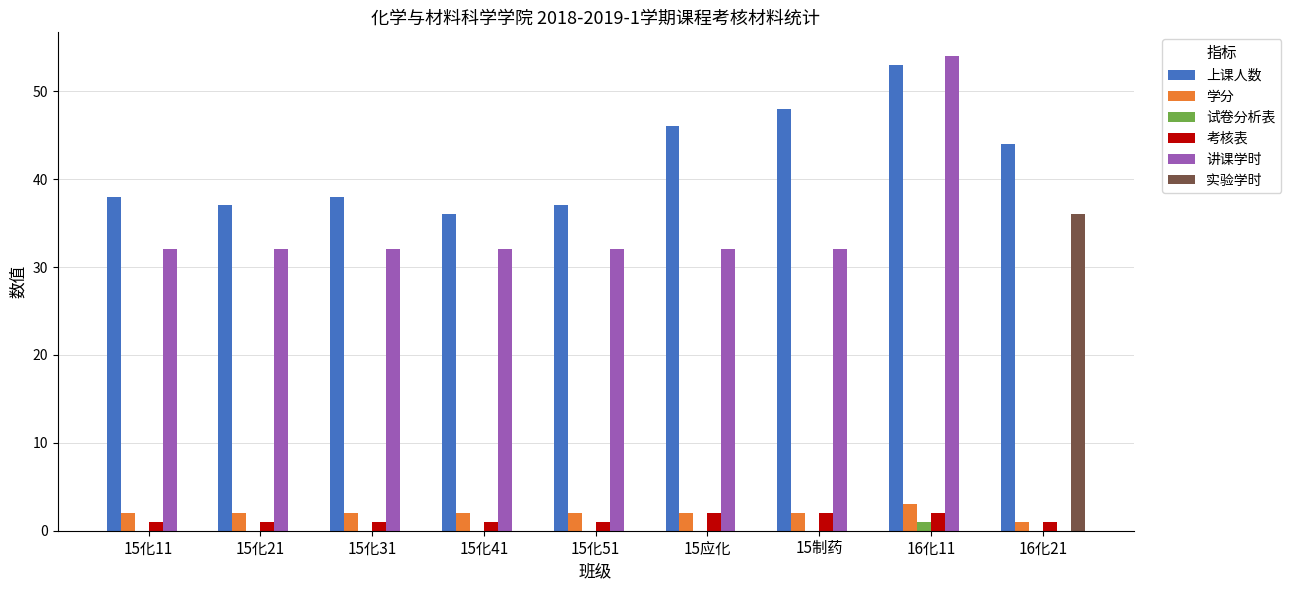

What is the maximum value shown in the chart?

54